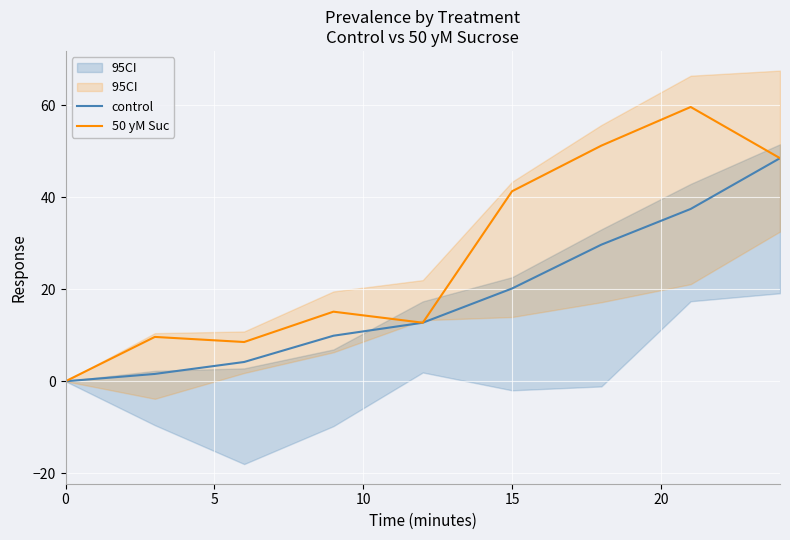

What is the value of the 50 yM Suc point at the 9th from the left?

48.5